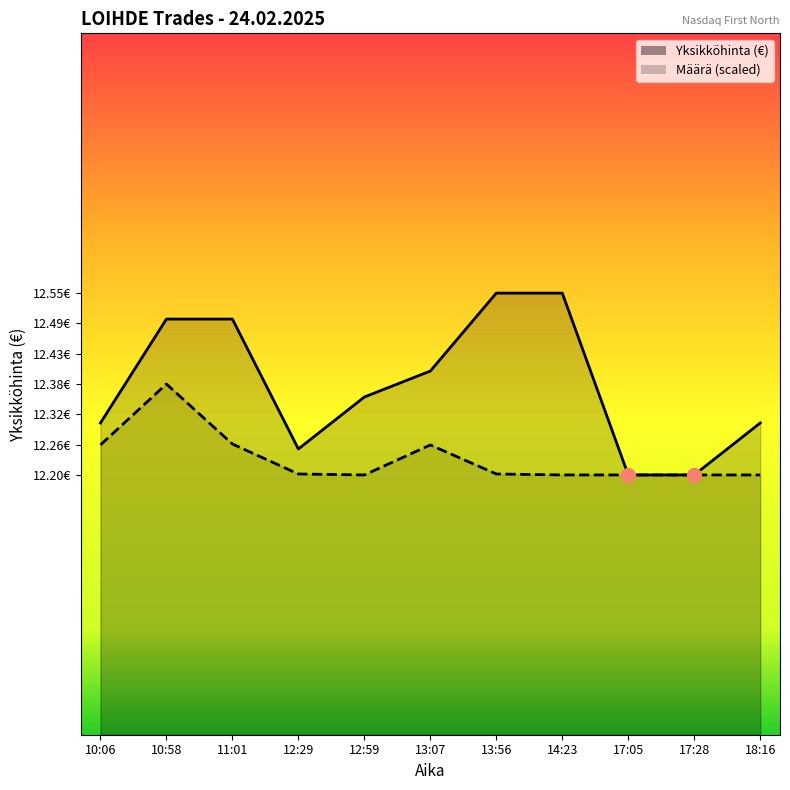

At which category does Määrä reach its first local peak?

10:58